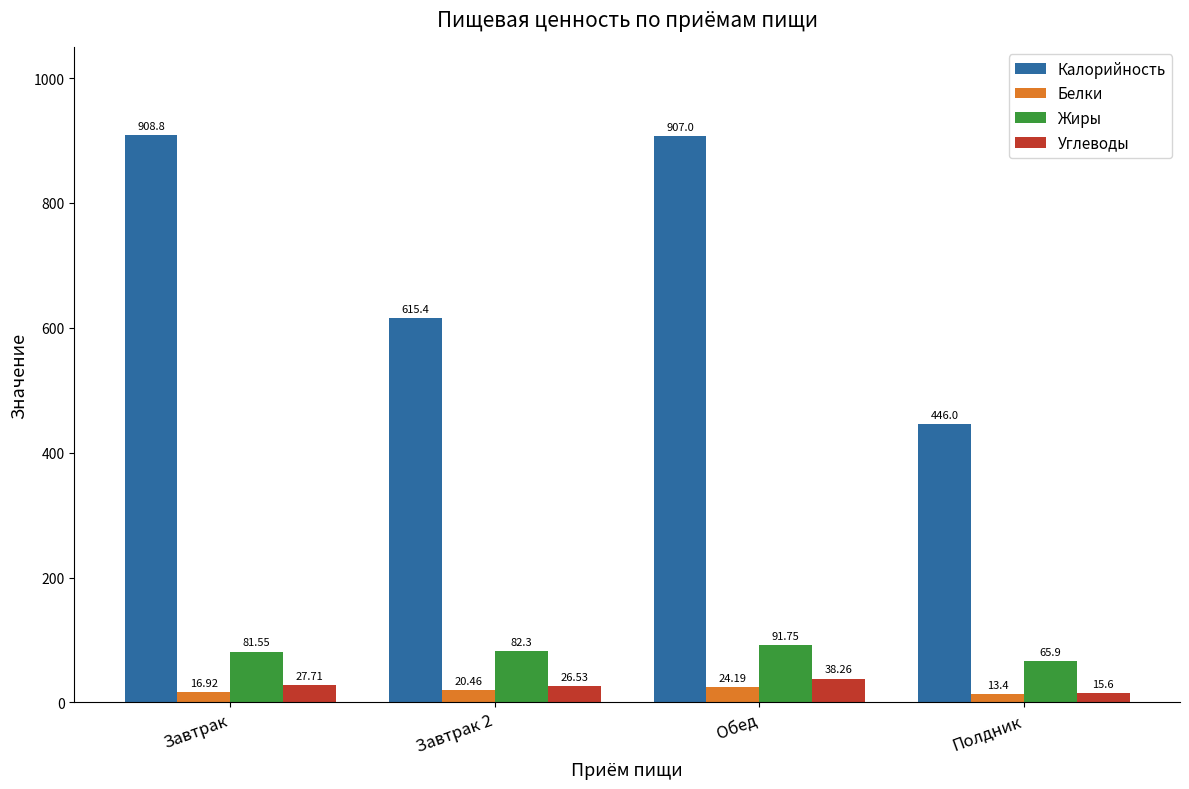

Which series has the widest spread of values?

Калорийность